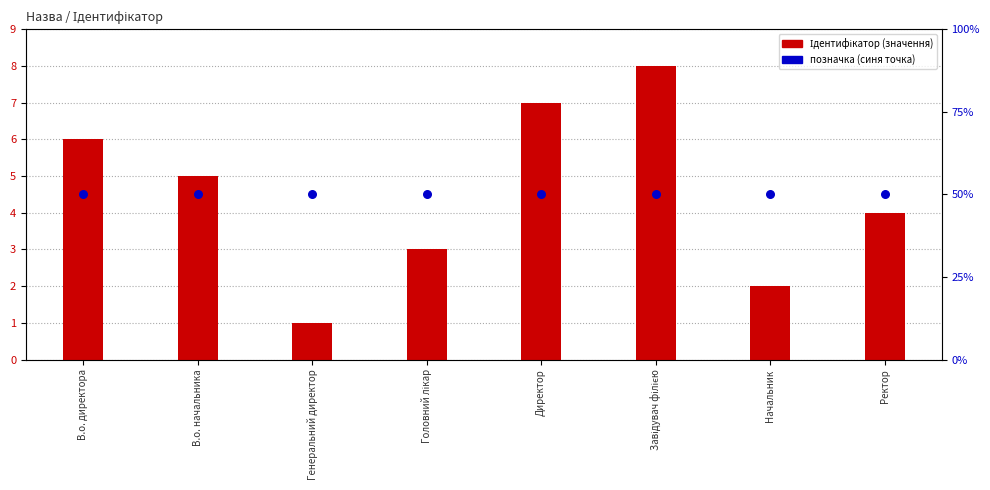

At how many categories does at least one series exceed 4?

8